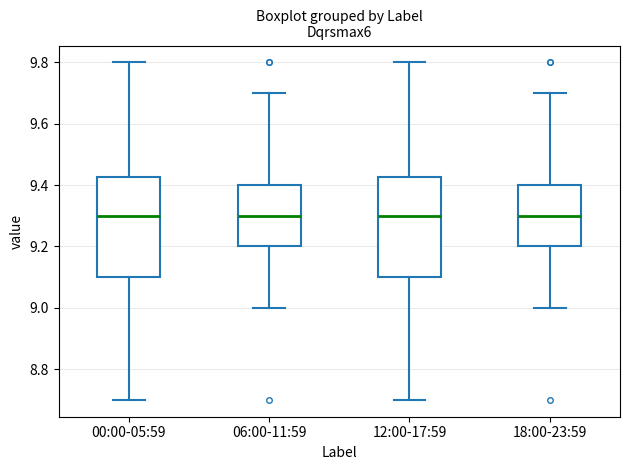

Reading left to right, transcribe this box plot: for each box, give where its median line is, the range the box spans, and where its two whiskers end, as read against the y-axis. The values are not printed on the chart, so give them approximately, as read against the axis.

00:00-05:59: median 9.30, box 9.10 to 9.42, whiskers 8.70 to 9.80
06:00-11:59: median 9.30, box 9.20 to 9.40, whiskers 9.00 to 9.70
12:00-17:59: median 9.30, box 9.10 to 9.42, whiskers 8.70 to 9.80
18:00-23:59: median 9.30, box 9.20 to 9.40, whiskers 9.00 to 9.70